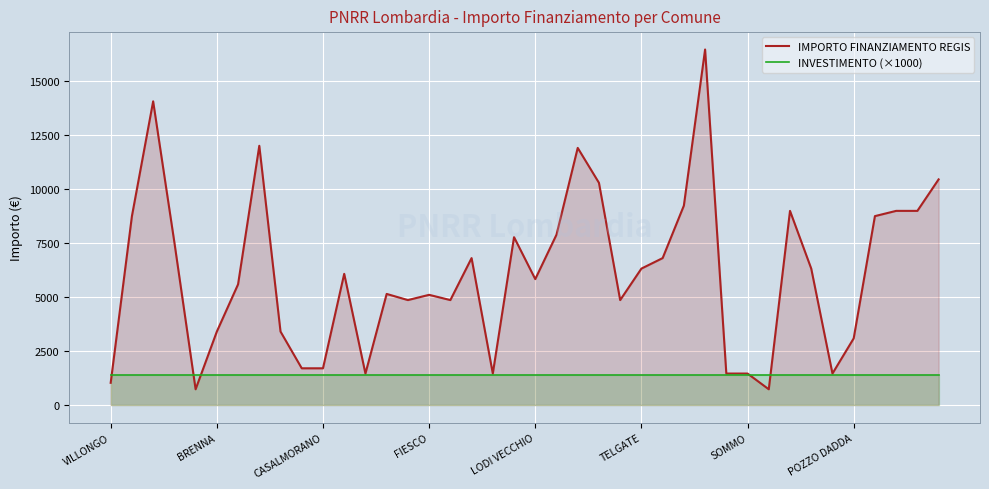

At which label does INVESTIMENTO (×1000) reach its minimum?

VILLONGO